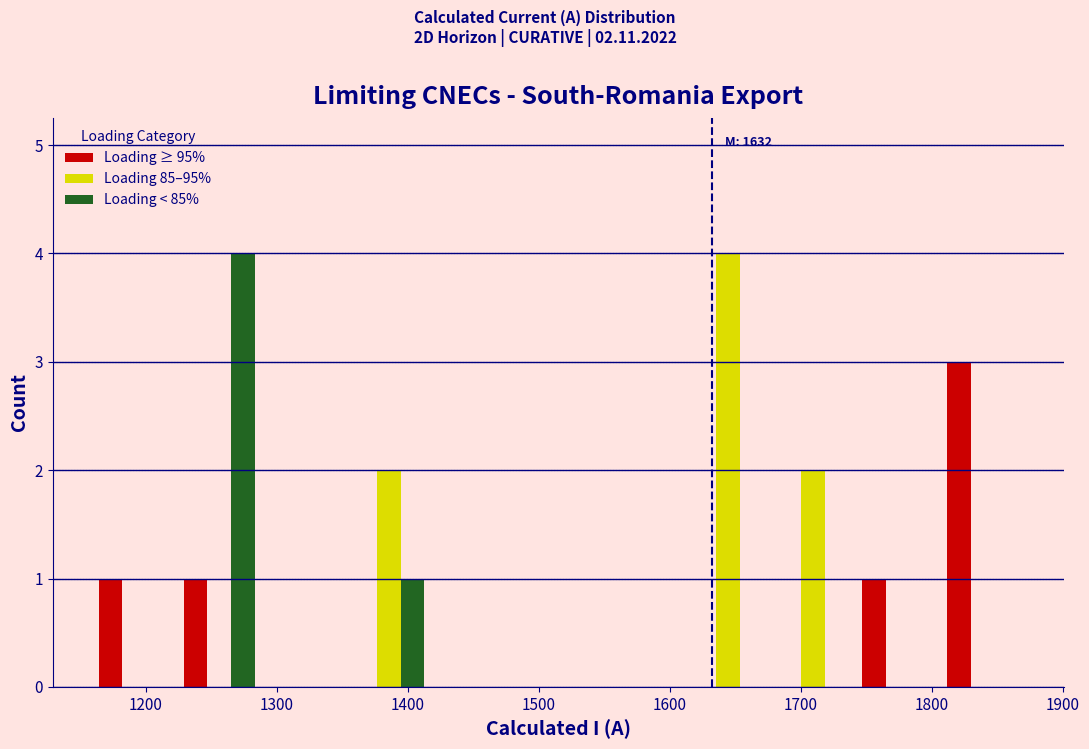

In the Loading 85–95% series, which range on the x-axis has the tallest bar?

1610 to 1680